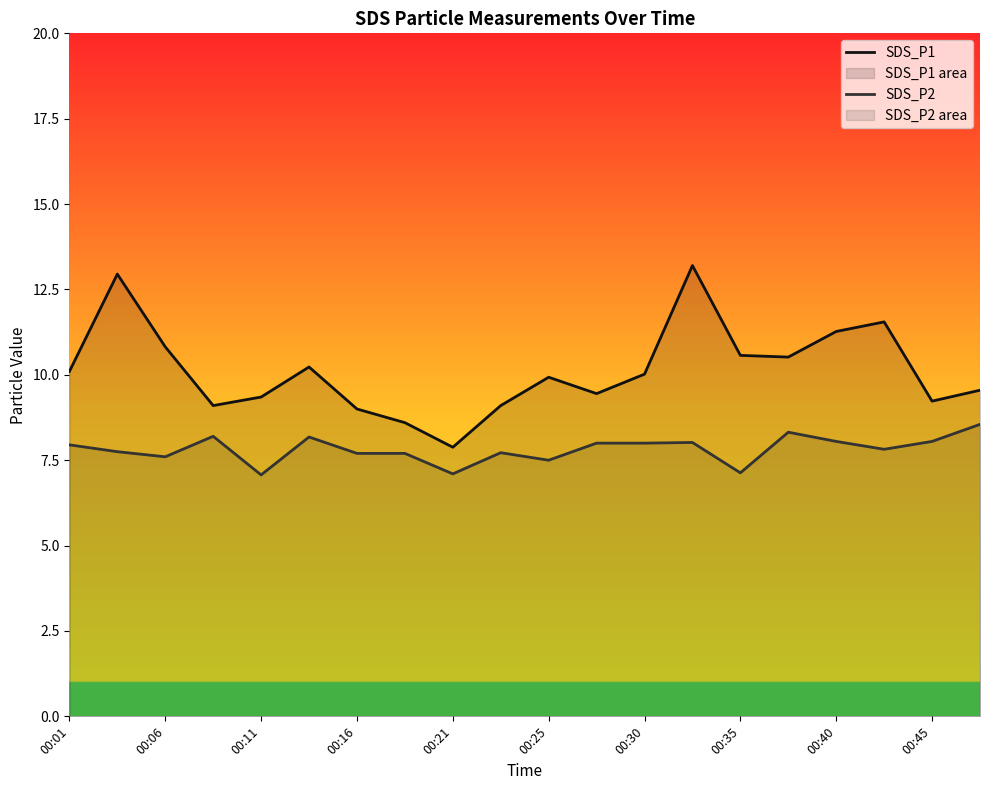

True or false: SDS_P1 and SDS_P2 intersect in this chart.

False